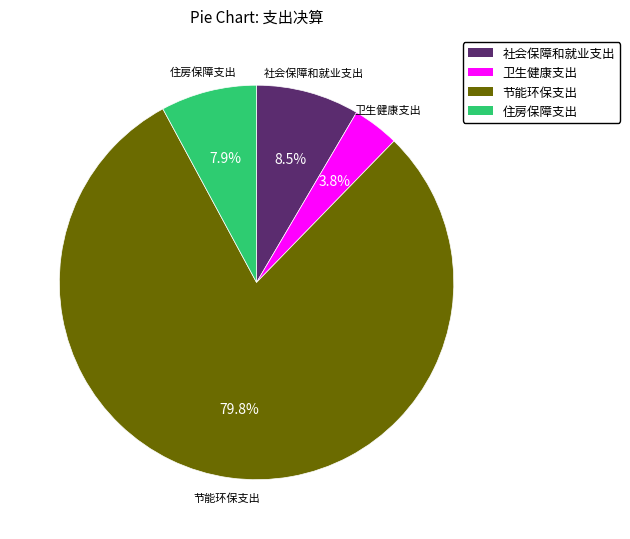

What percentage do 卫生健康支出 and 社会保障和就业支出 together represent?

12.3%